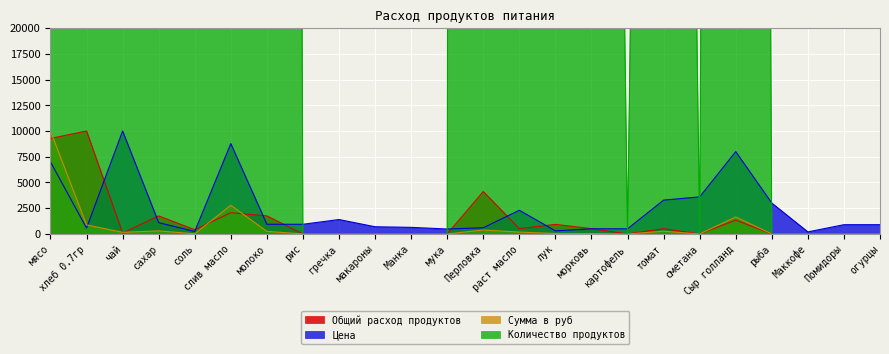

Which has a higher value, макароны or Помидоры?

макароны